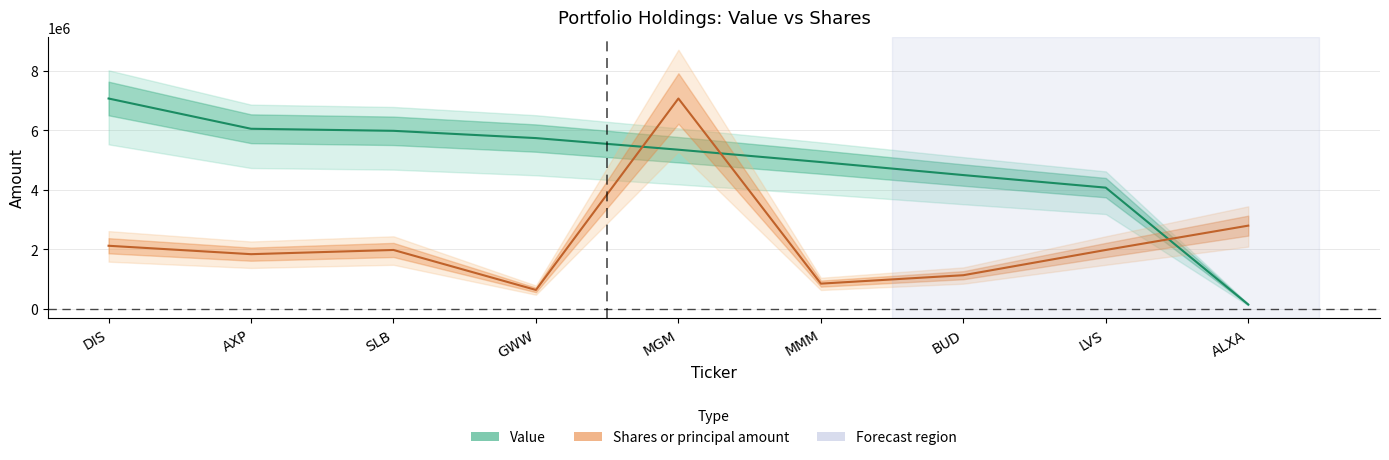

Which series has the largest range (max minus min)?

Value